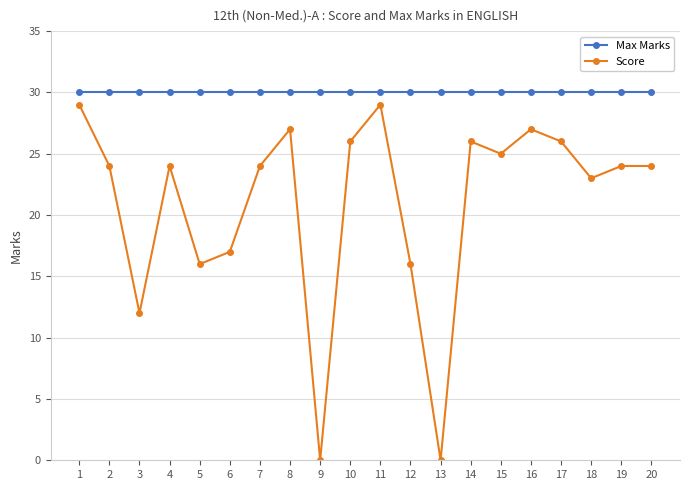

Reading left to right, what are all the values shown in this chart?

Max Marks: 30	30	30	30	30	30	30	30	30	30	30	30	30	30	30	30	30	30	30	30
Score: 29	24	12	24	16	17	24	27	0	26	29	16	0	26	25	27	26	23	24	24